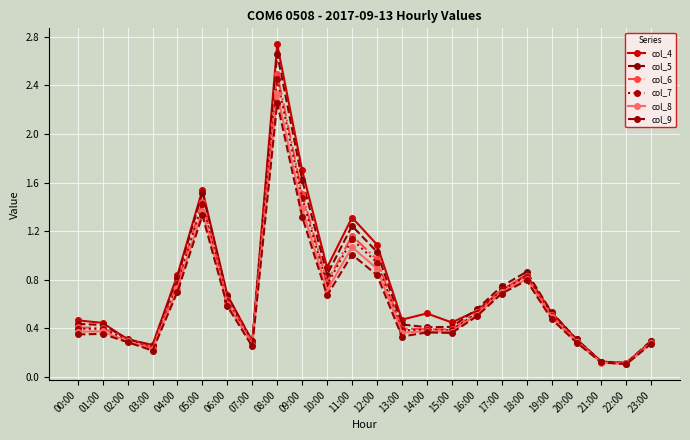

What is the maximum value shown in the chart?

2.7